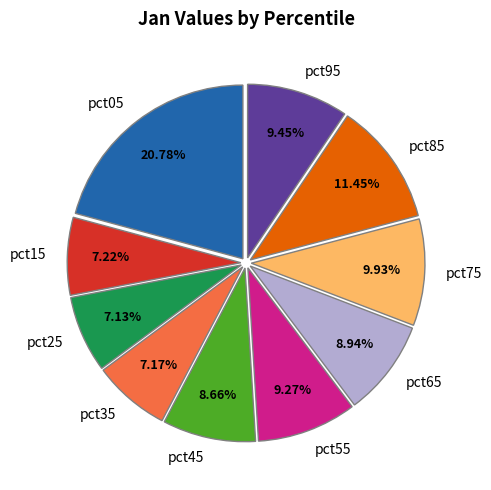

Combined, do pct15 and pct25 account for over 50%?

No